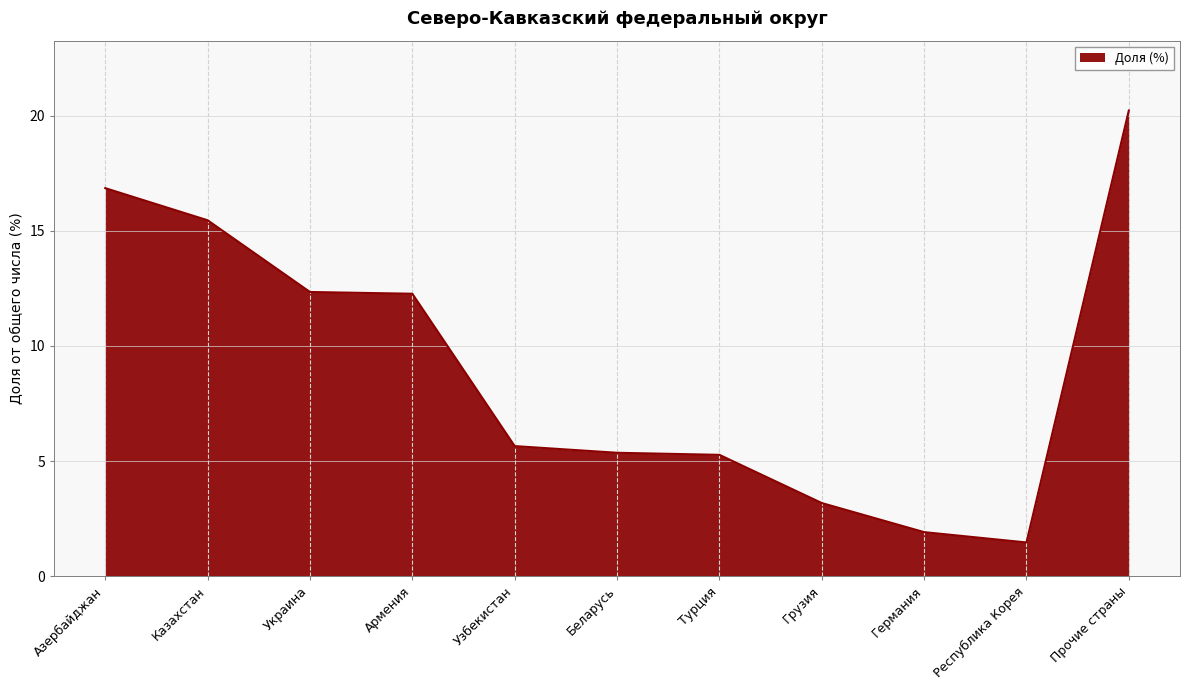

Is it true that the value at Прочие страны is 4.1?

False